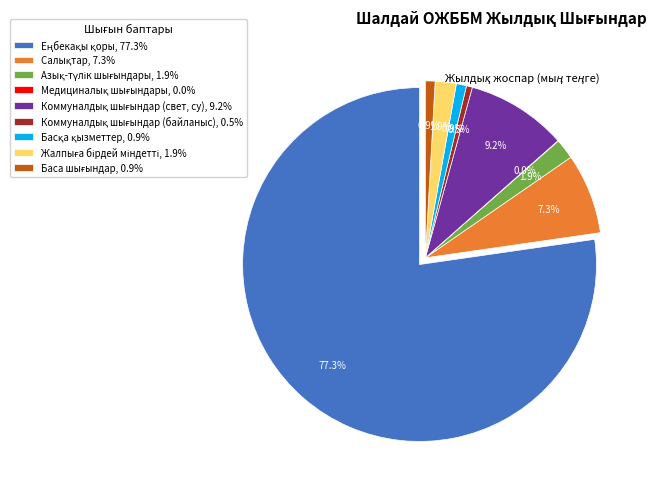

What is the change in value from Азық-түлік шығындары to Коммуналдық шығындар (байланыс)?

-1466